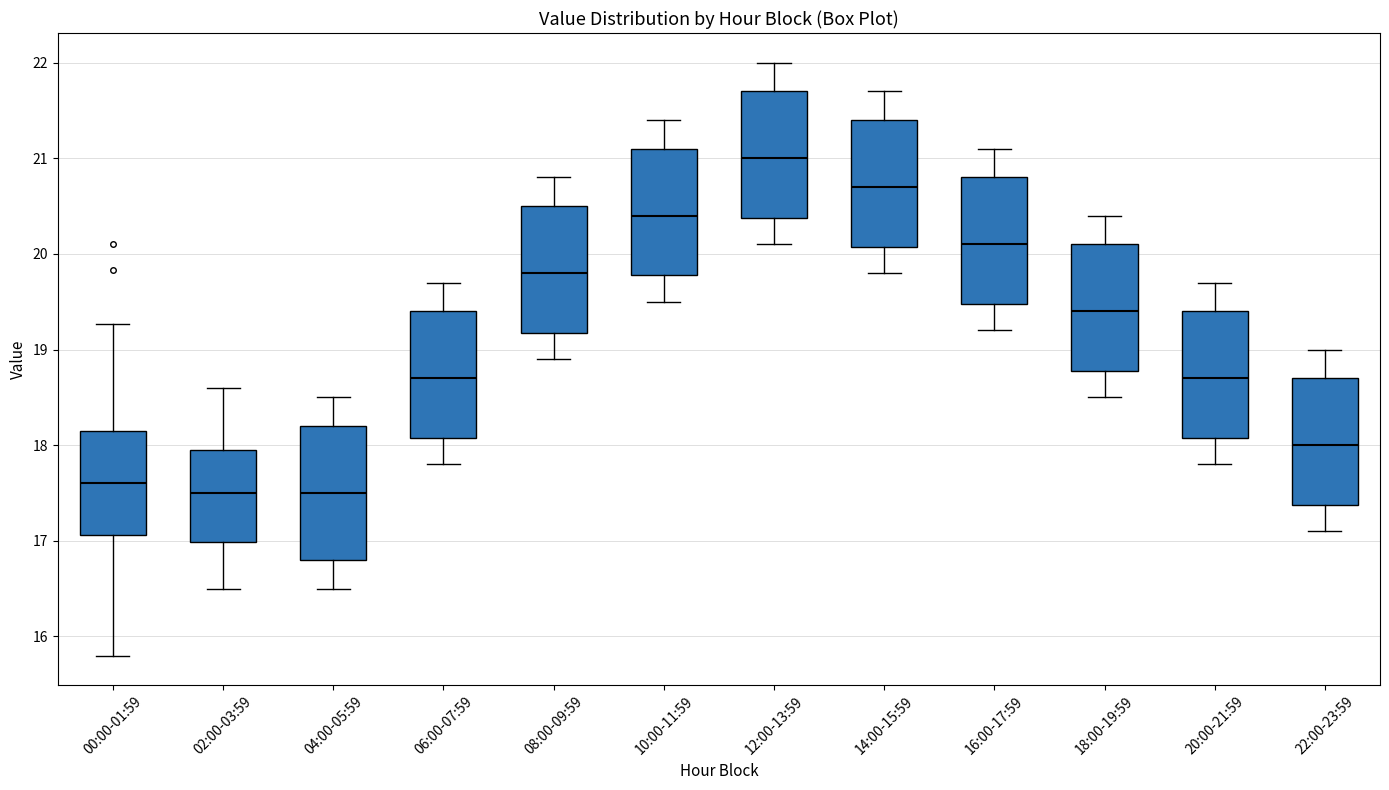

Reading left to right, transcribe this box plot: for each box, give where its median line is, the range the box spans, and where its two whiskers end, as read against the y-axis. The values are not printed on the chart, so give them approximately, as read against the axis.

00:00-01:59: median 17.6, box 17.1 to 18.2, whiskers 15.8 to 19.3
02:00-03:59: median 17.5, box 17.0 to 18.0, whiskers 16.5 to 18.6
04:00-05:59: median 17.5, box 16.8 to 18.2, whiskers 16.5 to 18.5
06:00-07:59: median 18.7, box 18.1 to 19.4, whiskers 17.8 to 19.7
08:00-09:59: median 19.8, box 19.2 to 20.5, whiskers 18.9 to 20.8
10:00-11:59: median 20.4, box 19.8 to 21.1, whiskers 19.5 to 21.4
12:00-13:59: median 21.0, box 20.4 to 21.7, whiskers 20.1 to 22.0
14:00-15:59: median 20.7, box 20.1 to 21.4, whiskers 19.8 to 21.7
16:00-17:59: median 20.1, box 19.5 to 20.8, whiskers 19.2 to 21.1
18:00-19:59: median 19.4, box 18.8 to 20.1, whiskers 18.5 to 20.4
20:00-21:59: median 18.7, box 18.1 to 19.4, whiskers 17.8 to 19.7
22:00-23:59: median 18.0, box 17.4 to 18.7, whiskers 17.1 to 19.0